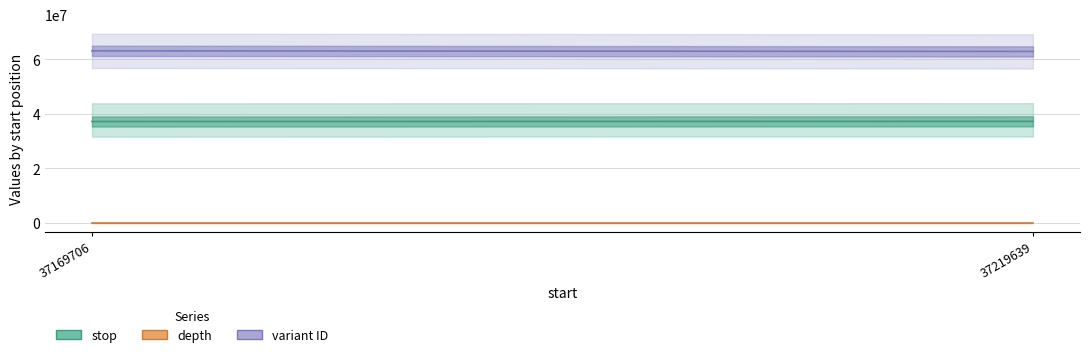

Does the chart display data point markers on the line(s)?

No